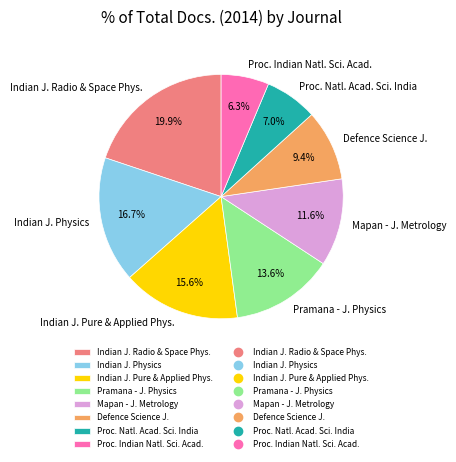

What is the ratio of the value at Indian J. Physics to the value at Indian J. Pure & Applied Phys.?

1.1